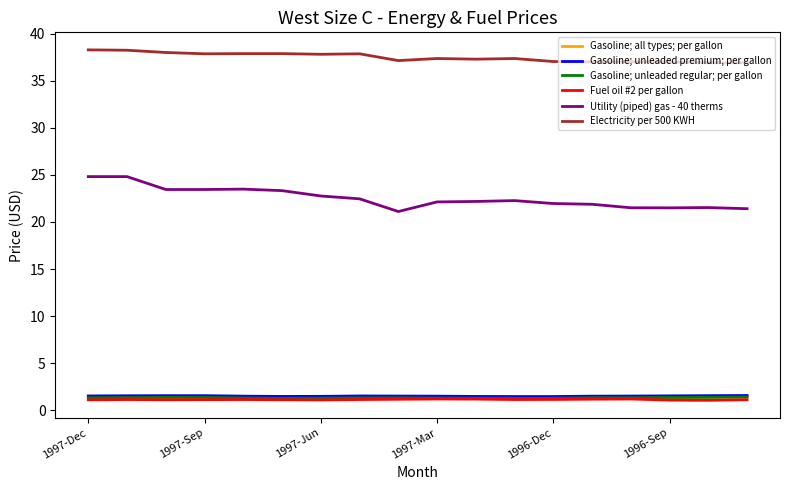

True or false: Gasoline; unleaded premium; per gallon and Utility (piped) gas - 40 therms cross at least once.

False